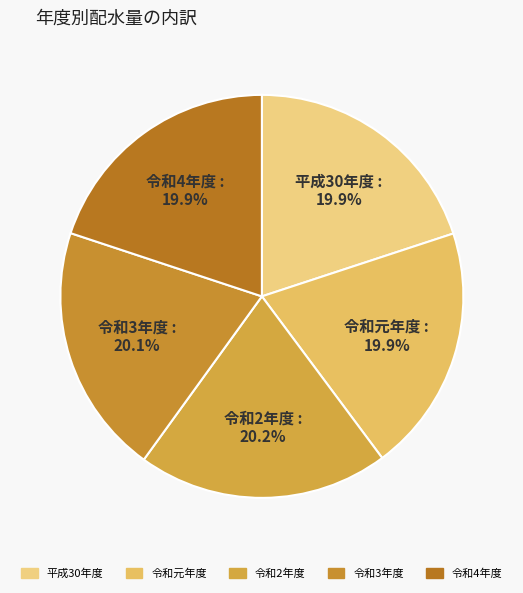

Is it true that 令和3年度 is 34% of the pie?

False